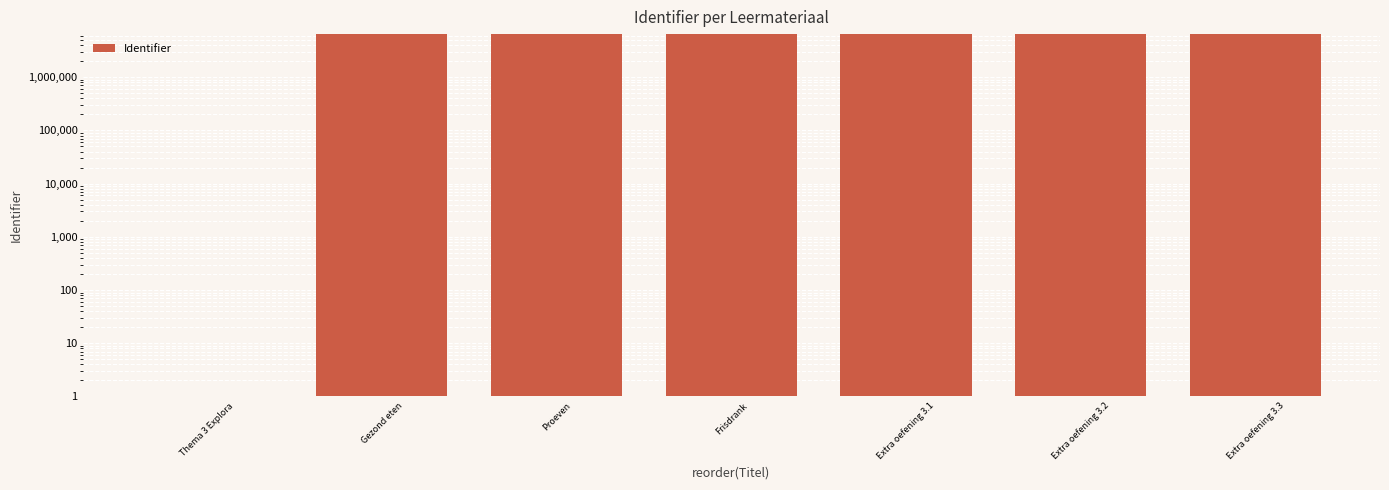

Count the number of values greater than 6470541.

3